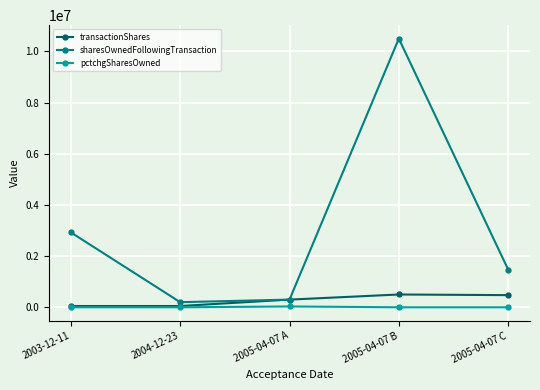

What is the total value across all series at 2003-12-11?

2975005